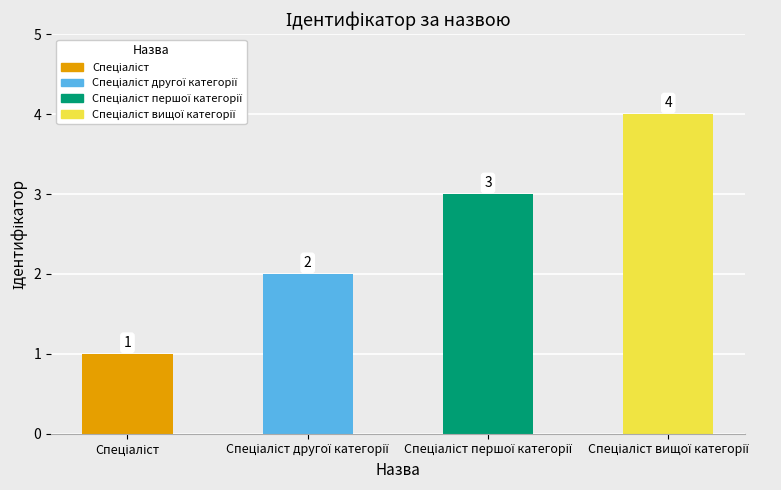

Count the values in the range 2 to 4.

3